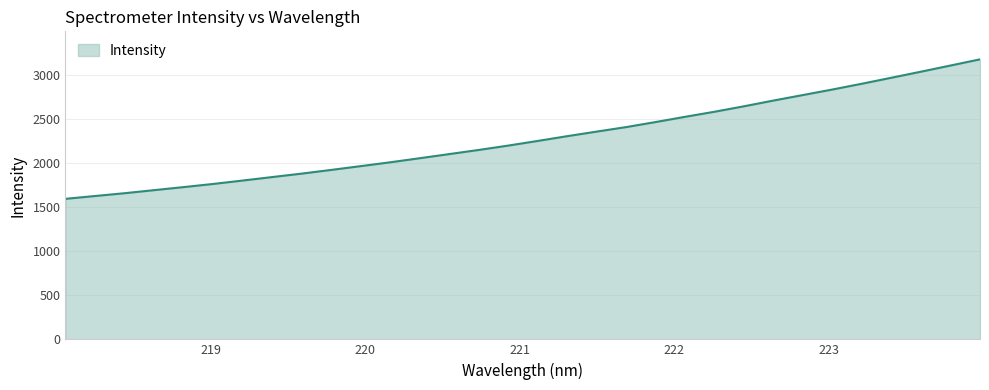

What is the sum of all values?

72987.5